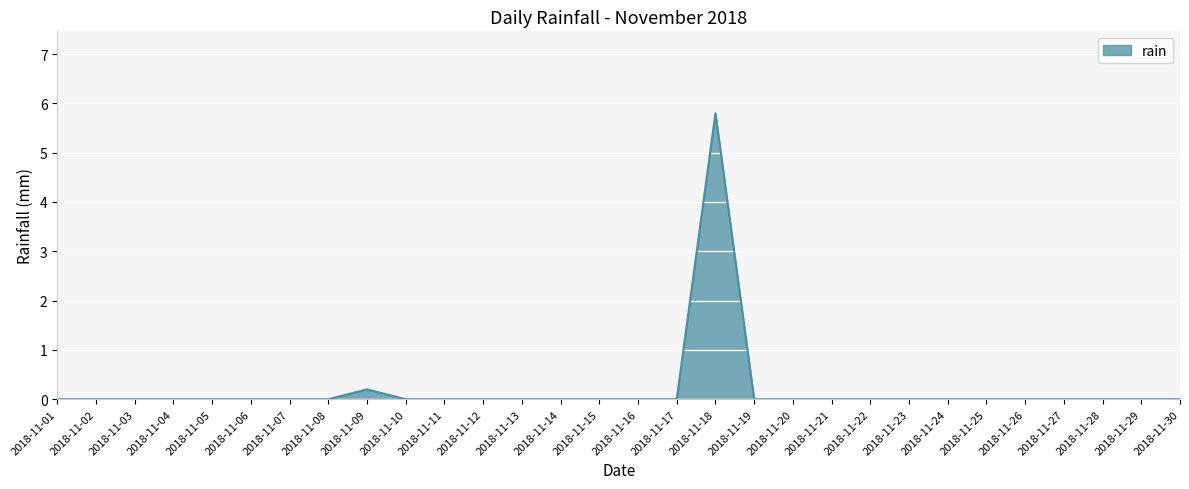

What is the difference between the maximum and minimum values?

5.8